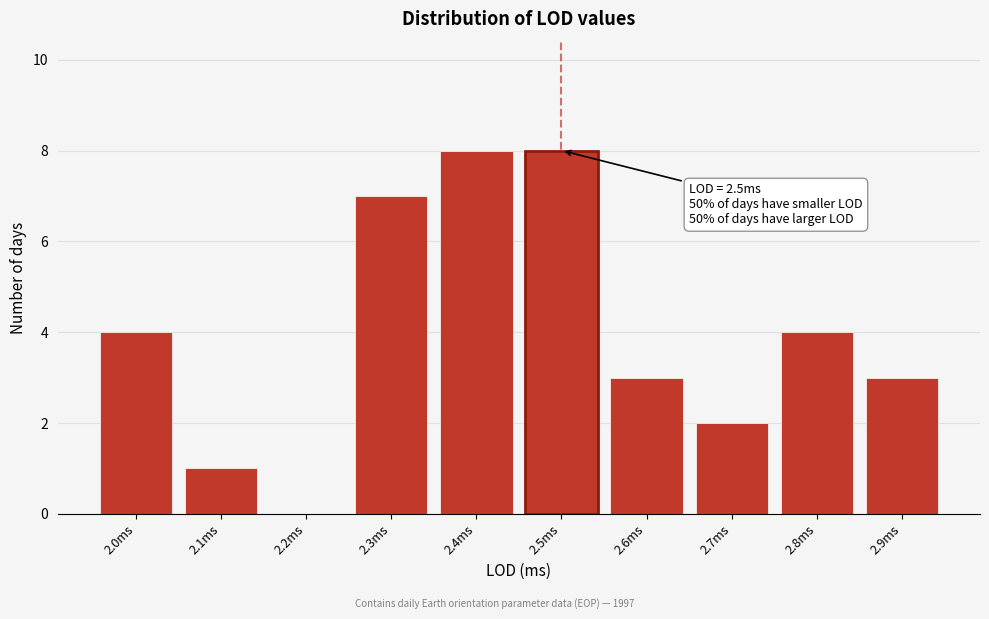

Reading right to left, extract all data points from this chart.

2.9ms=3	2.8ms=4	2.7ms=2	2.6ms=3	2.5ms=8	2.4ms=8	2.3ms=7	2.2ms=0	2.1ms=1	2.0ms=4